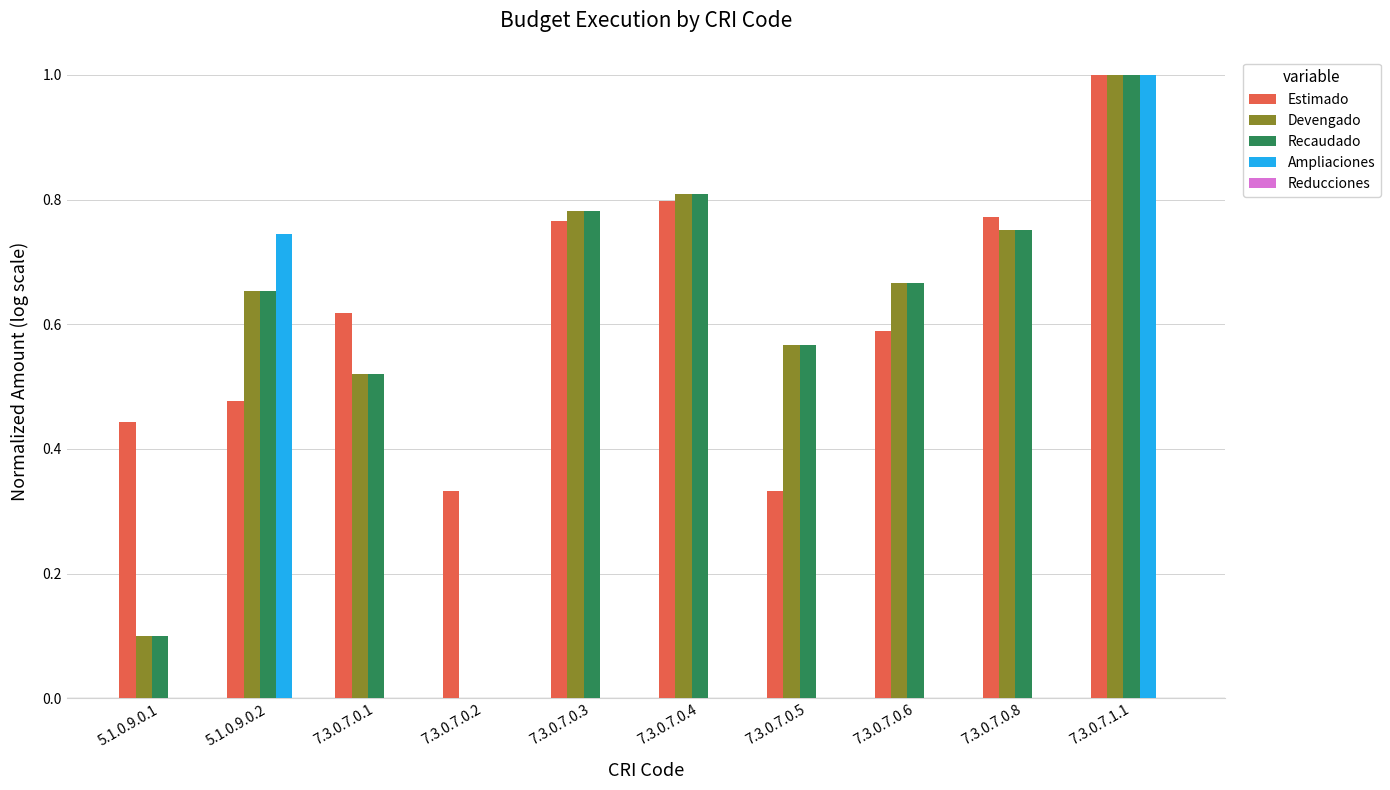

The Ampliaciones series shows -0.4 at 7.3.0.7.0.1. True or false?

False